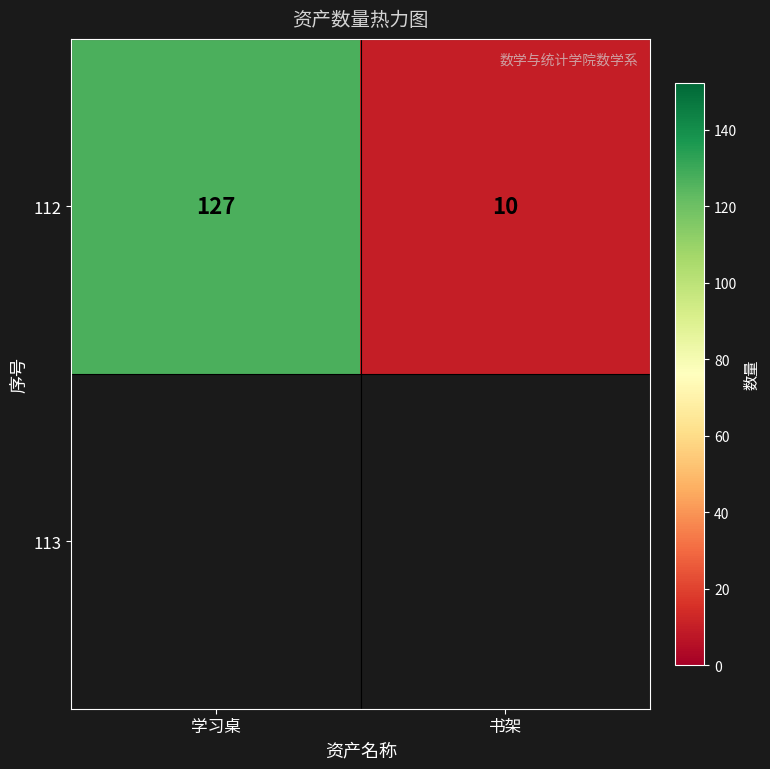

The value at 学习桌 is 127. True or false?

True